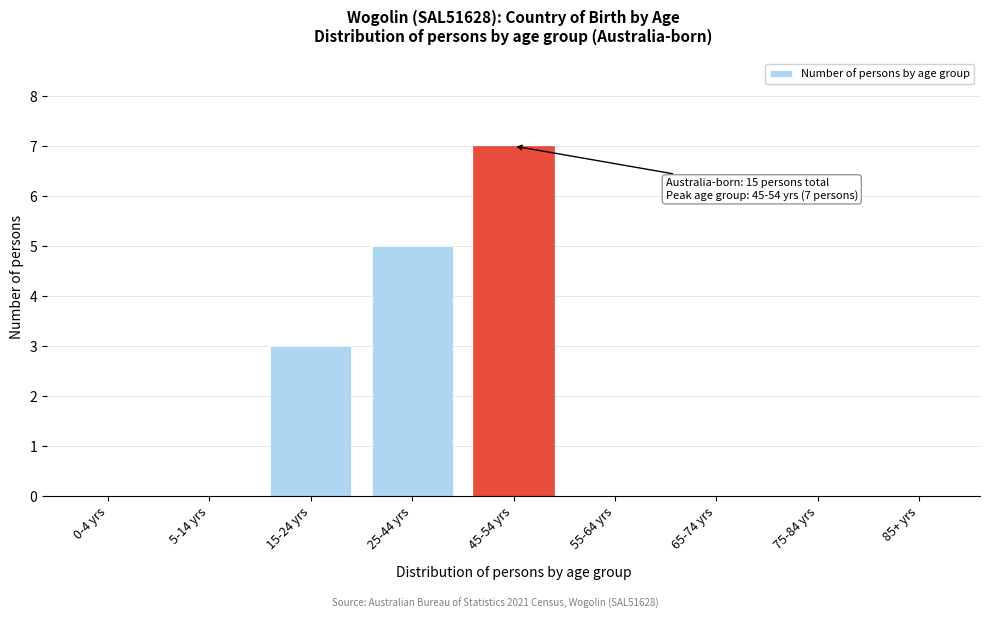

Reading right to left, transcribe all the data shown in this chart.

85+ yrs=0	75-84 yrs=0	65-74 yrs=0	55-64 yrs=0	45-54 yrs=7	25-44 yrs=5	15-24 yrs=3	5-14 yrs=0	0-4 yrs=0